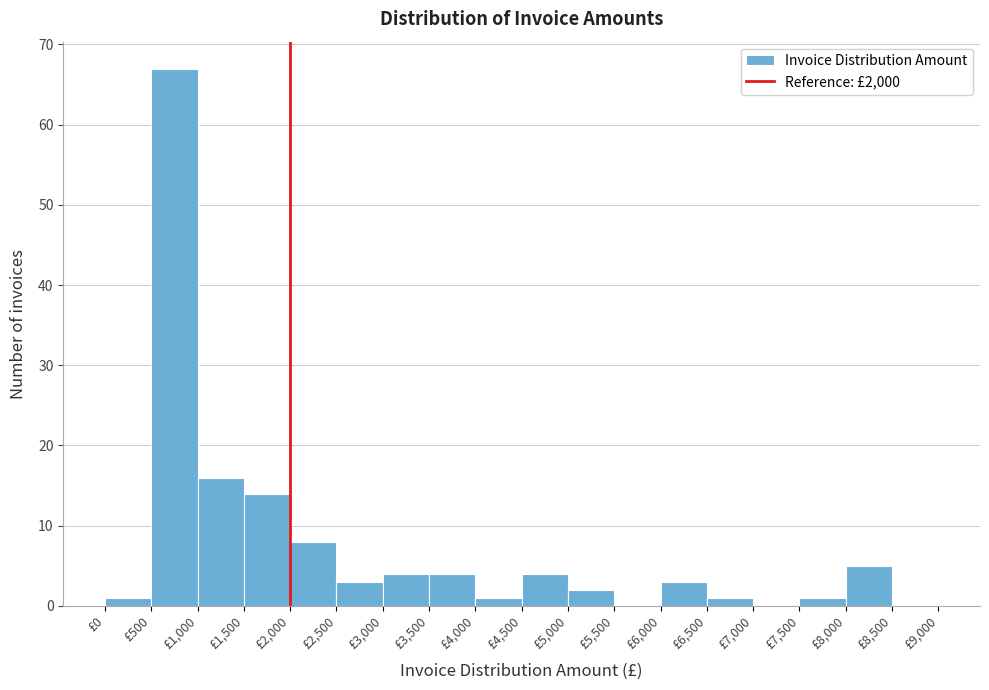

Reading left to right, list every bar in this chart as the range it spans on the x-axis followed by its height. The values are not printed on the chart, so give them approximately, as read against the axis.

0 to 500: 1
500 to 1000: 67
1000 to 1500: 16
1500 to 2000: 14
2000 to 2500: 8
2500 to 3000: 3
3000 to 3500: 4
3500 to 4000: 4
4000 to 4500: 1
4500 to 5000: 4
5000 to 5500: 2
5500 to 6000: 0
6000 to 6500: 3
6500 to 7000: 1
7000 to 7500: 0
7500 to 8000: 1
8000 to 8500: 5
8500 to 9000: 0